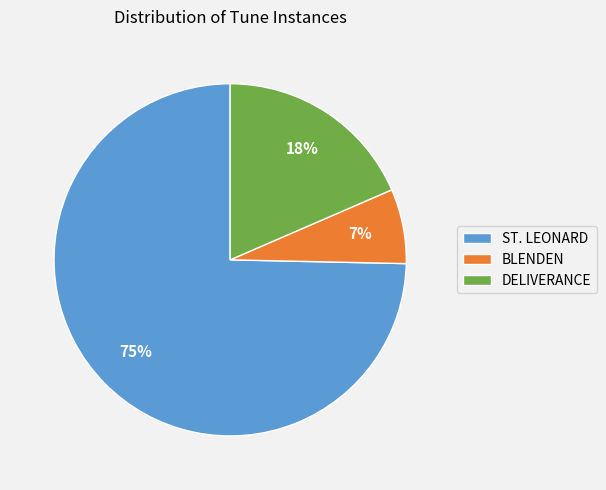

Rank the categories by value from lowest to highest.

BLENDEN, DELIVERANCE, ST. LEONARD